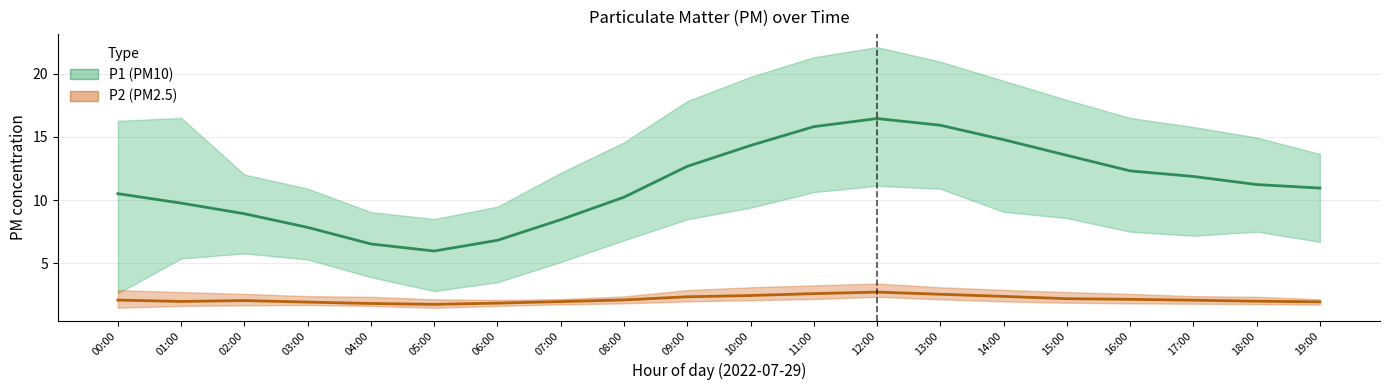

Rank the series by their maximum value, from highest to lowest.

P1, P2